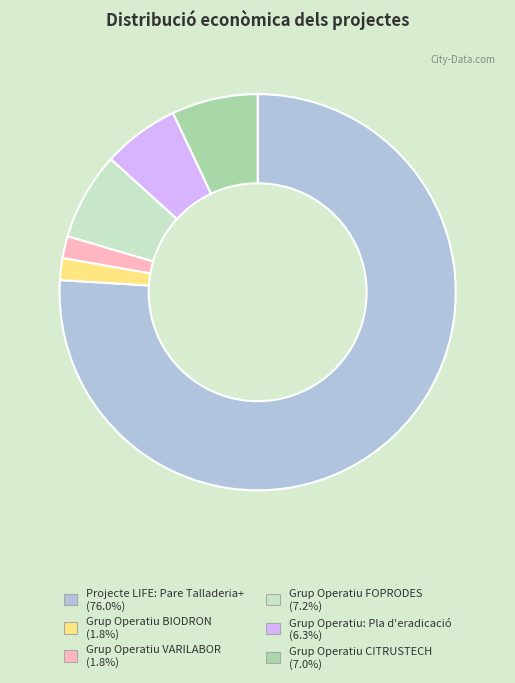

What is the largest slice in the pie chart?

Projecte LIFE: Pare Talladeria+